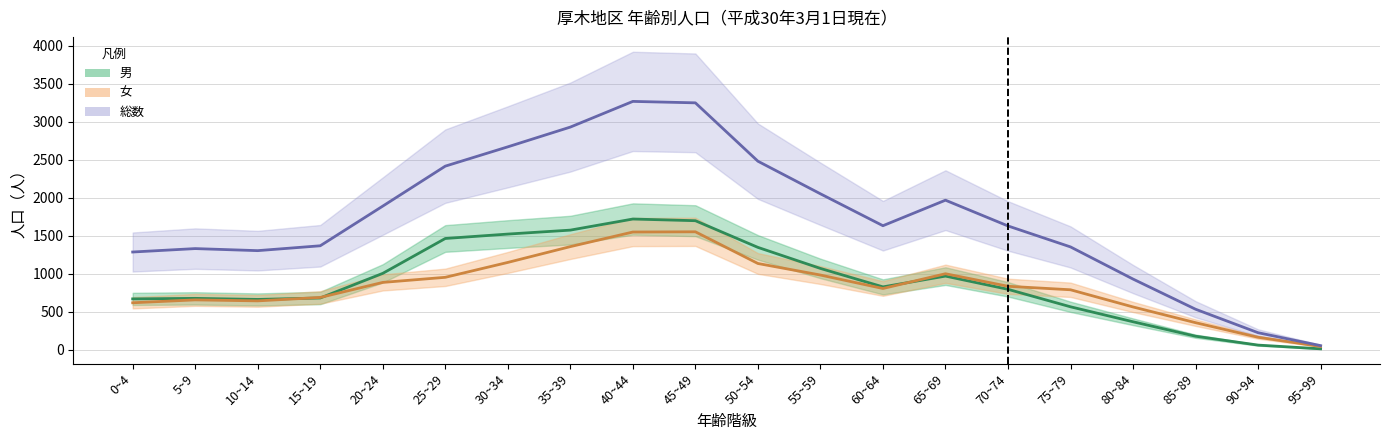

What is the approximate value of 総数 at 5~9, to the nearest 100?

1300